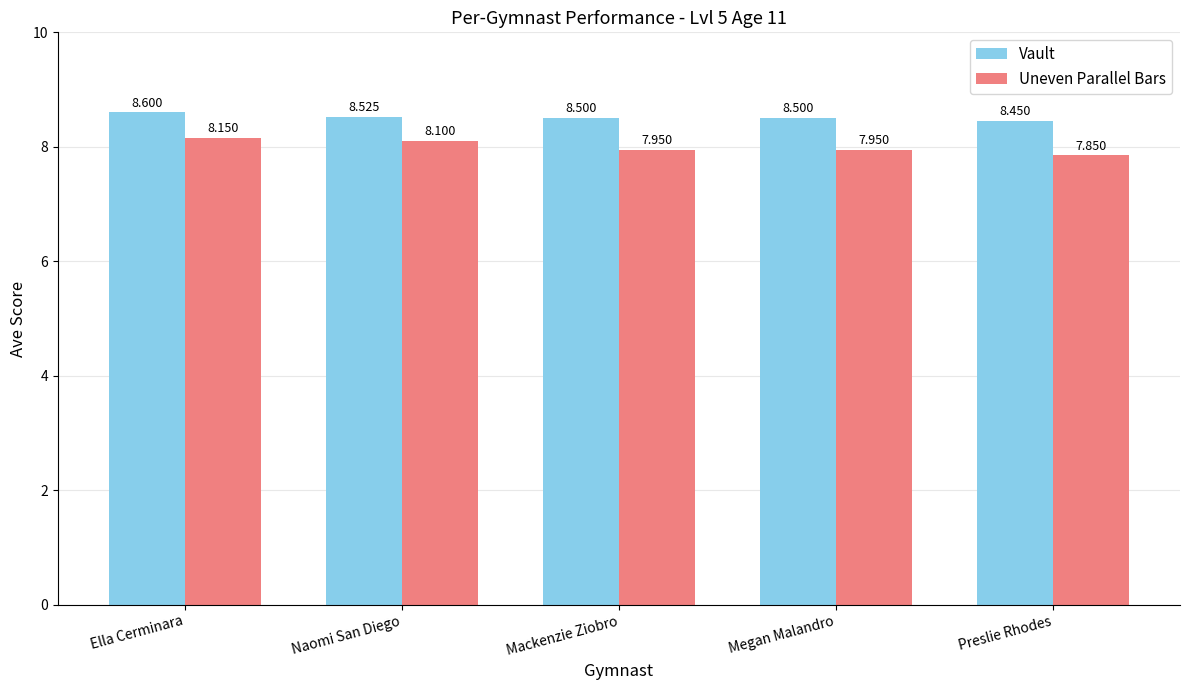

At which label does Uneven Parallel Bars reach its peak?

Ella Cerminara